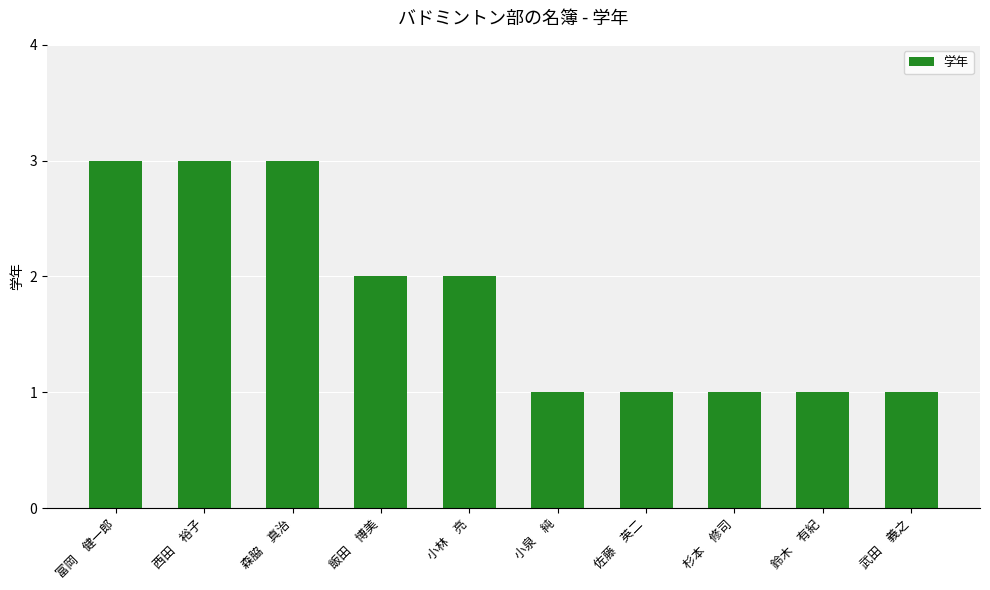

How many series are shown in this chart?

1